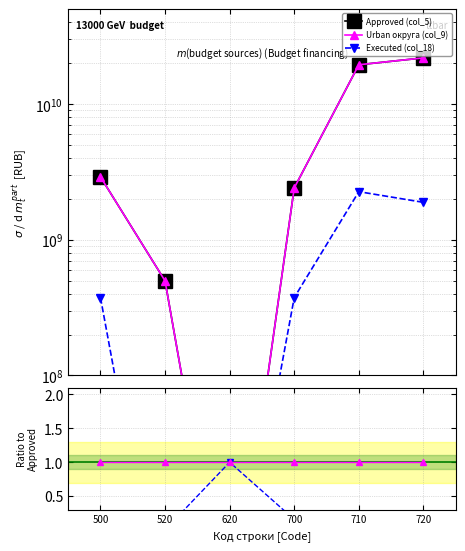

Between 620 and 710, which is larger?

710